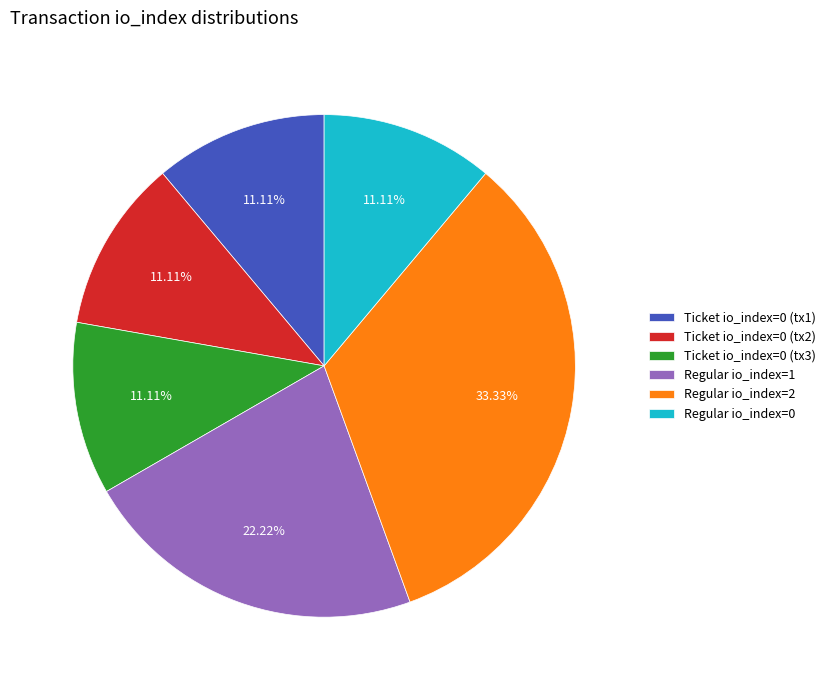

Between Ticket io_index=0 (tx2) and Regular io_index=2, which is larger?

Regular io_index=2